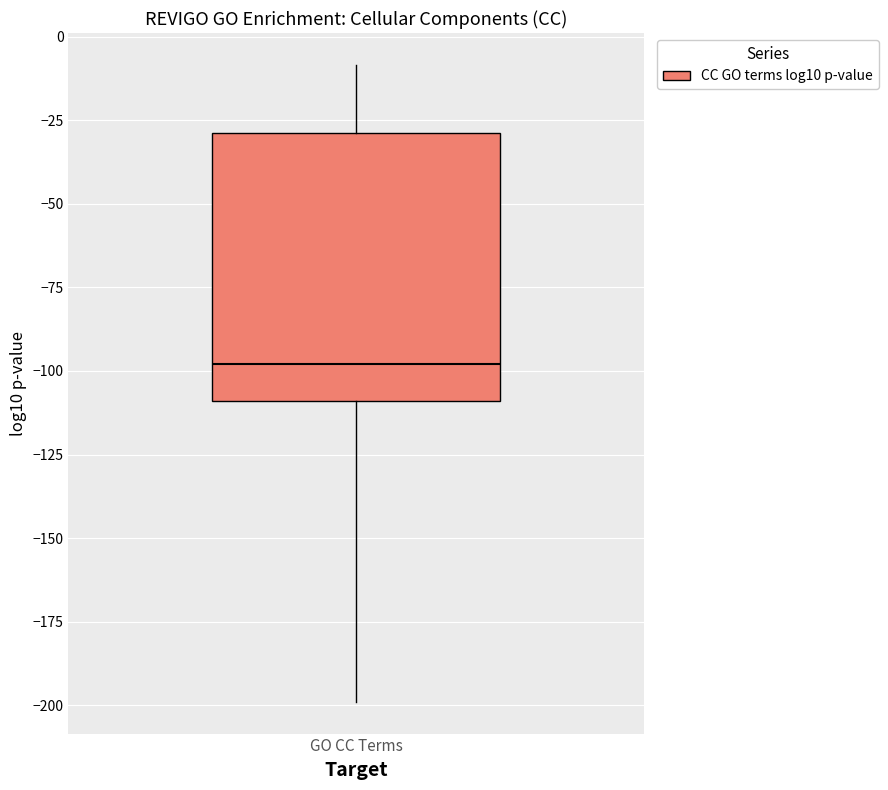

Read this box plot against the y-axis: the position of the median line, the range covered by the box, and the ends of both whiskers. The values are not printed on the chart, so give them approximately, as read against the axis.

median -100, box -110 to -30, whiskers -200 to -10